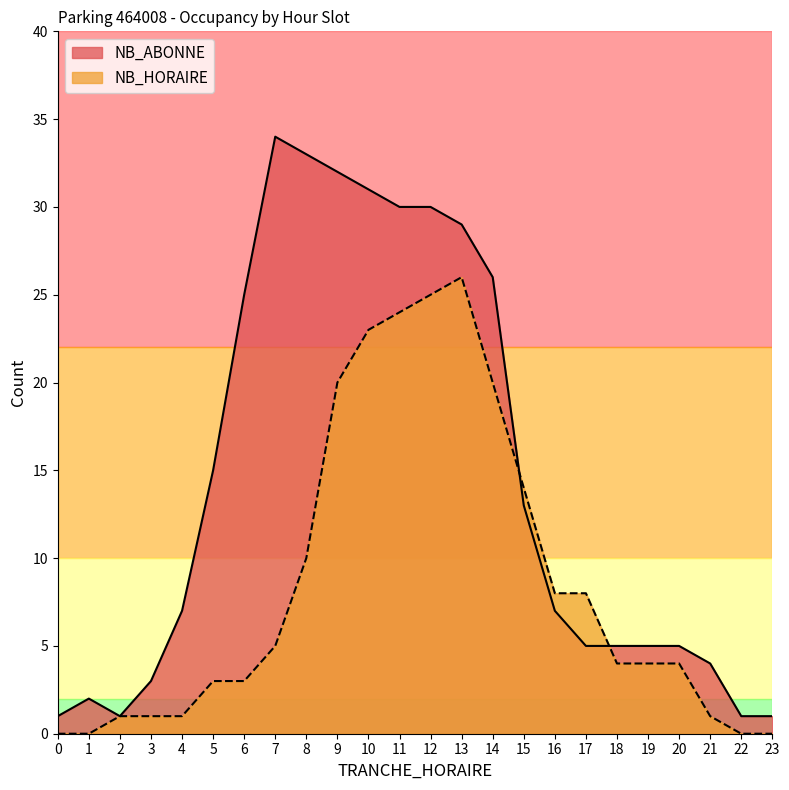

Count the number of categories in the chart.

24